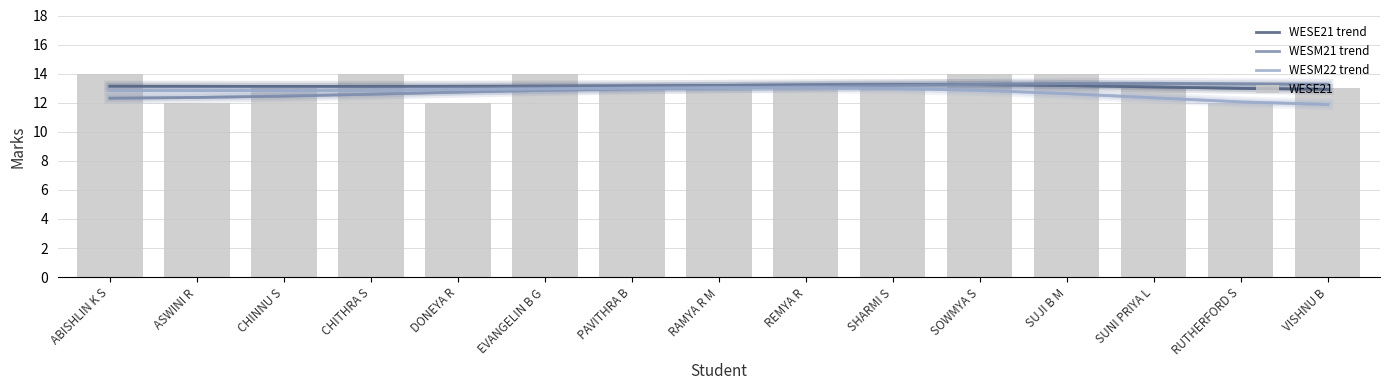

Where is WESM22 trend nearest to the value 12?

RUTHERFORD S